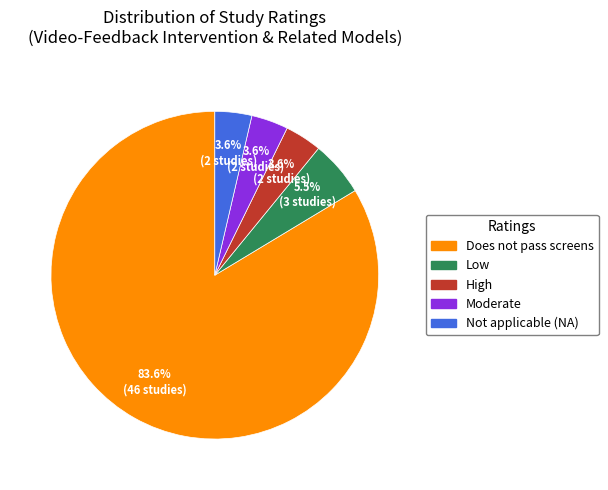

To the nearest percent, what is the average slice percentage?

20%